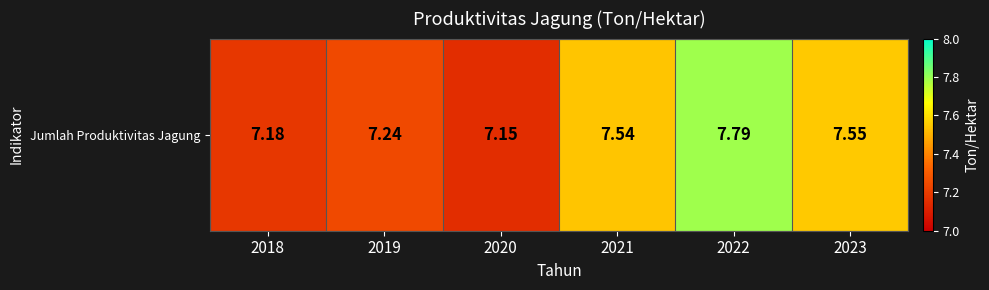

Reading left to right, what are all the values shown in this chart?

7.2	7.2	7.2	7.5	7.8	7.5